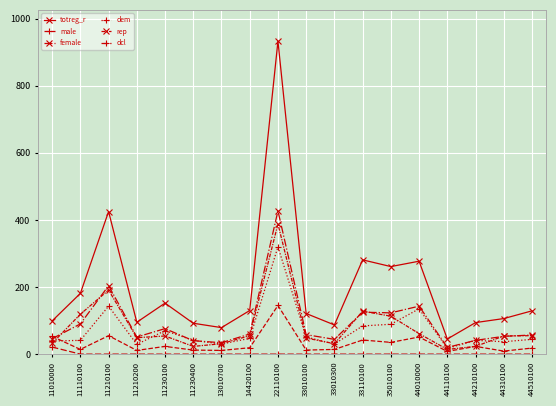

Is this an area chart (filled region under the line)?

No